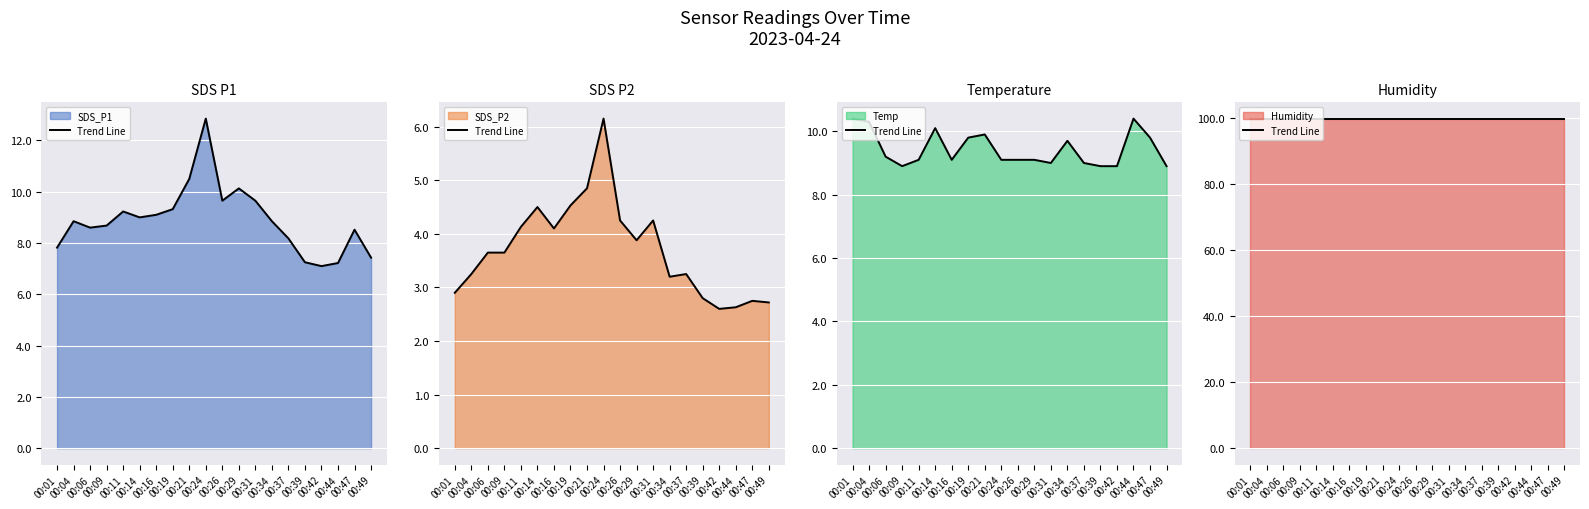

True or false: Humidity trend and Temp trend intersect in this chart.

False